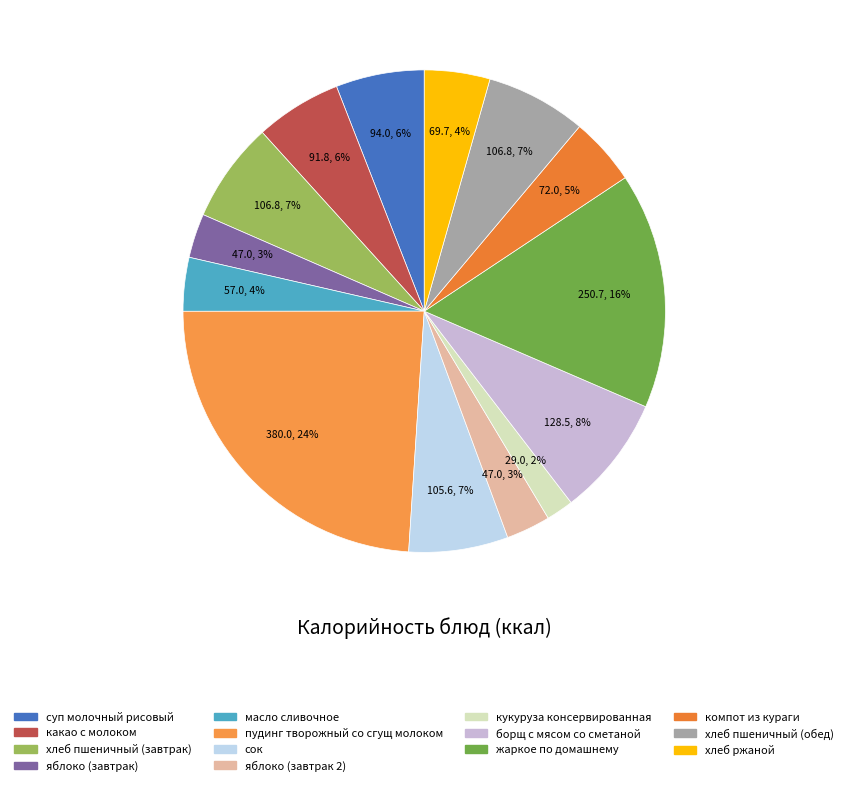

Count the number of slices in the pie.

14